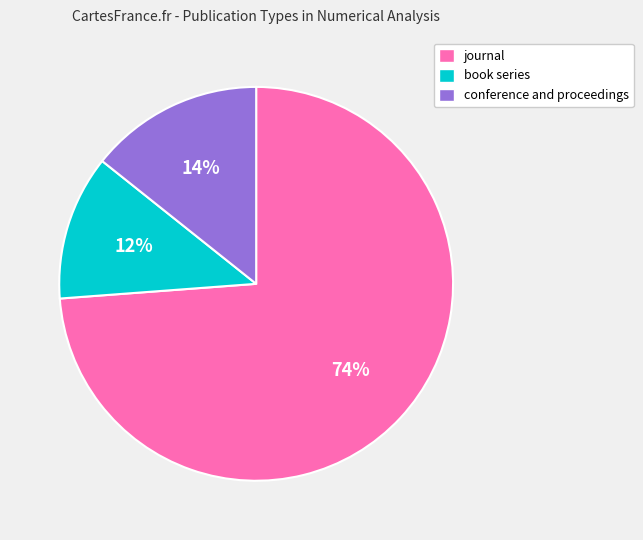

Count the number of slices in the pie.

3